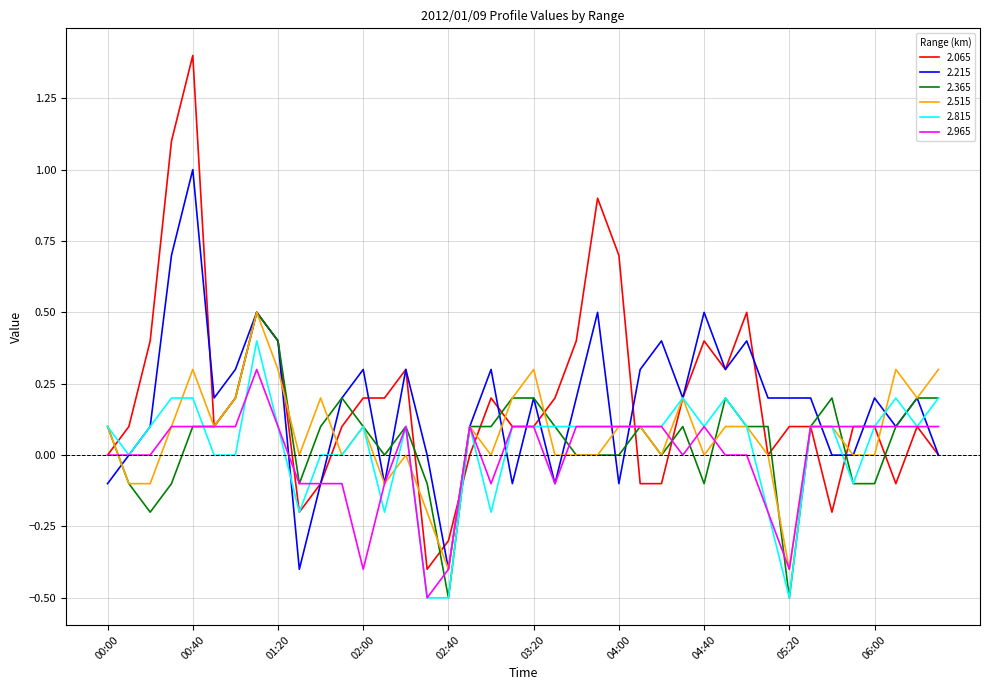

What is the lowest value of the 2.215 series?

-0.4